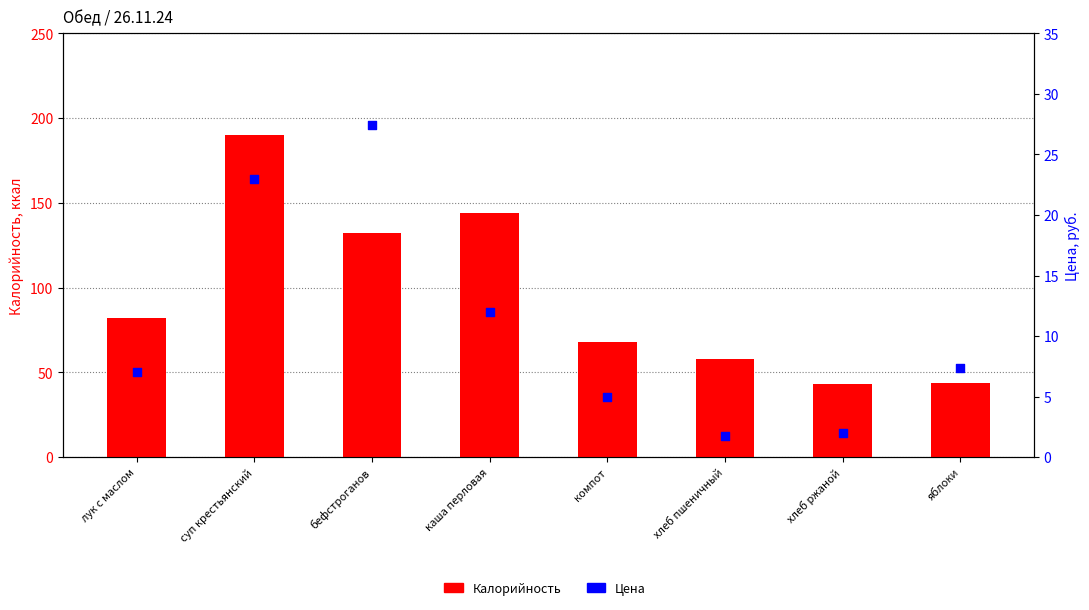

Which series contains the lowest Y value?

Цена